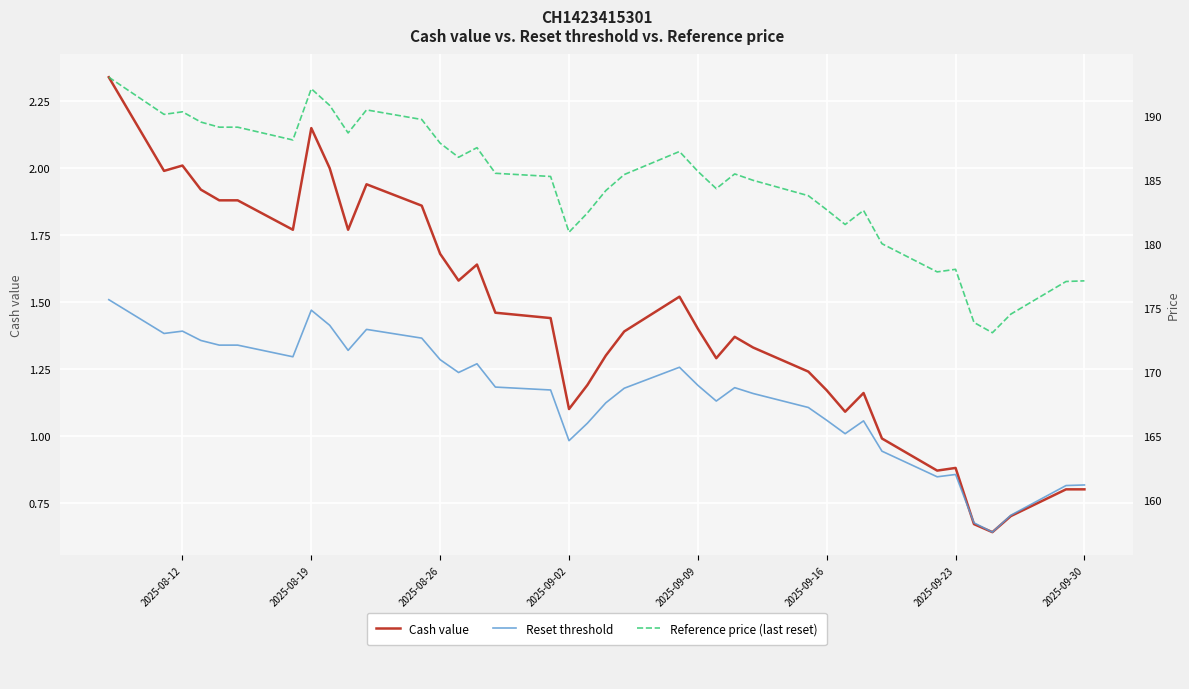

What are all the series names shown in the legend?

Cash value, Reset threshold, Reference price (last reset)